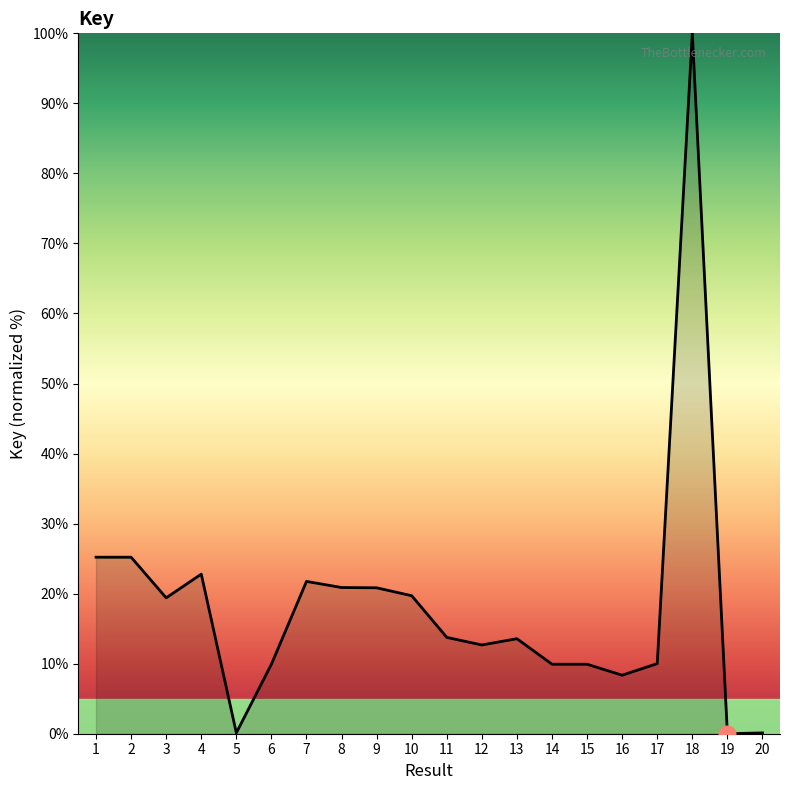

Is it true that the value at 15 is 9.9?

True